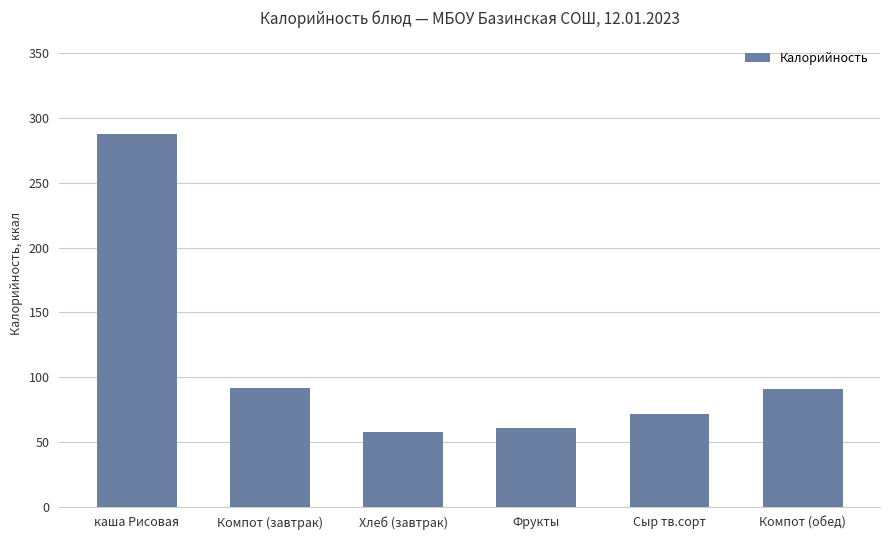

What is the difference between the values at Компот (обед) and Хлеб (завтрак)?

33.1